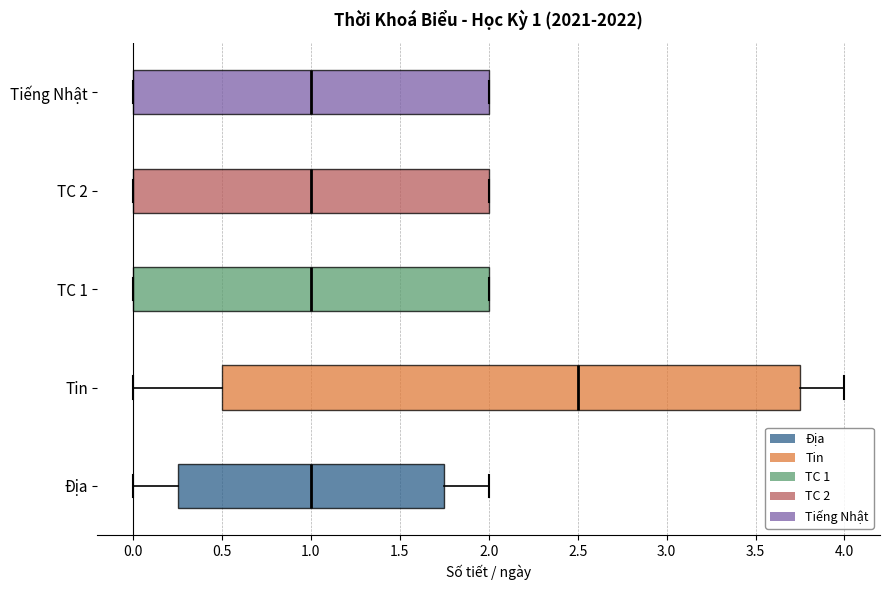

Comparing the boxes themselves (not the whiskers), which one is the widest?

Tin